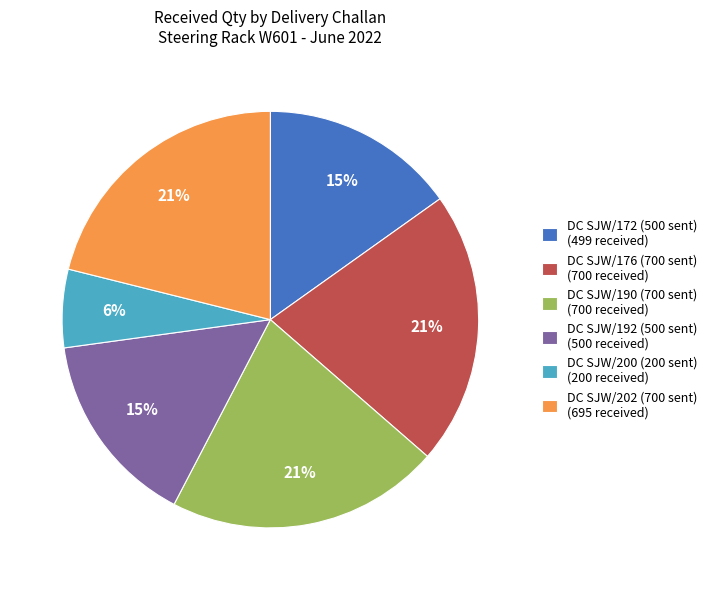

The DC SJW/176 (700 sent) (700 received) slice represents 21% of the pie. True or false?

True